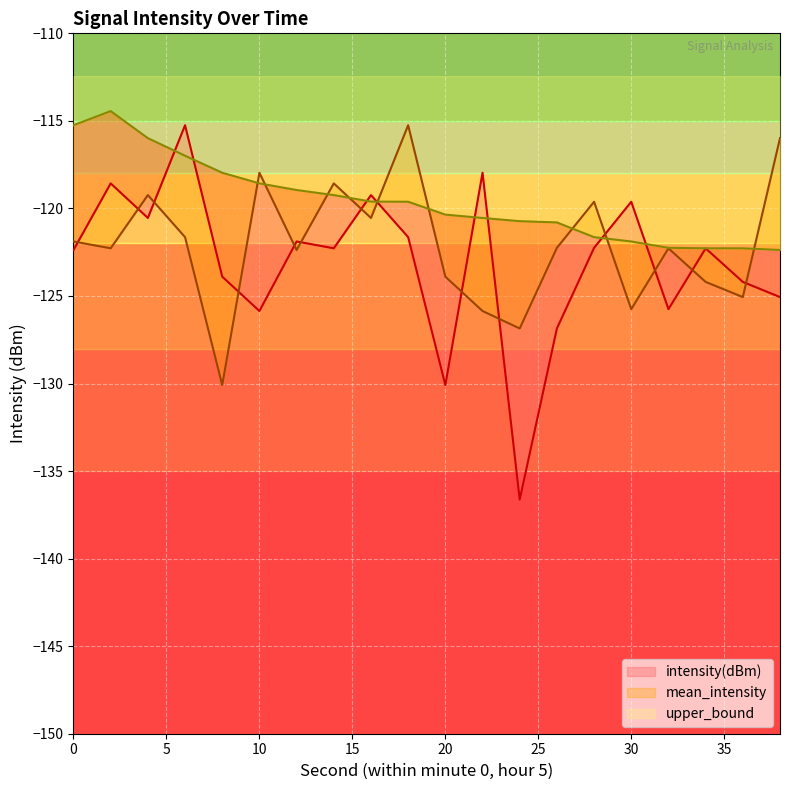

What is the difference between the maximum and second lowest values in the upper_bound series?

7.8